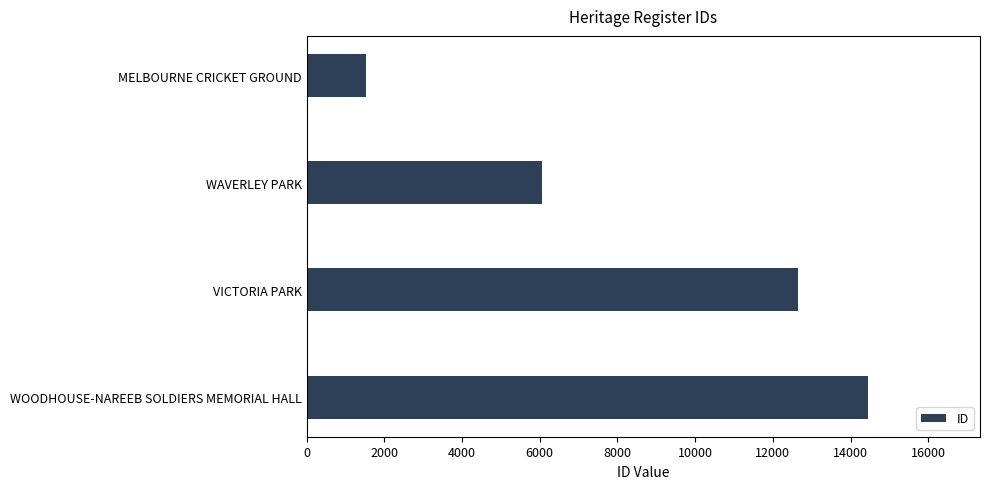

What is the label of the 3rd bar from the top?

VICTORIA PARK